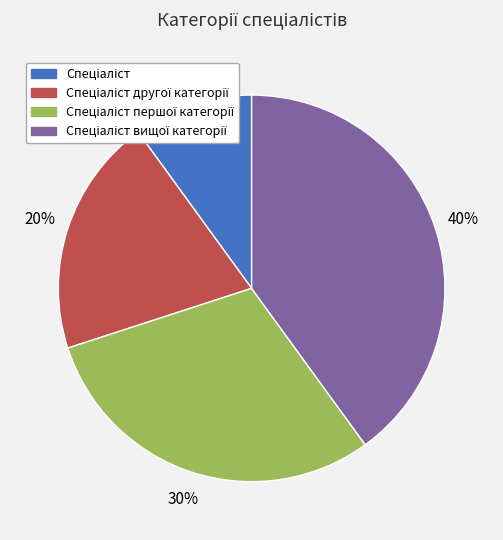

Is there any slice that represents more than half of the pie?

No